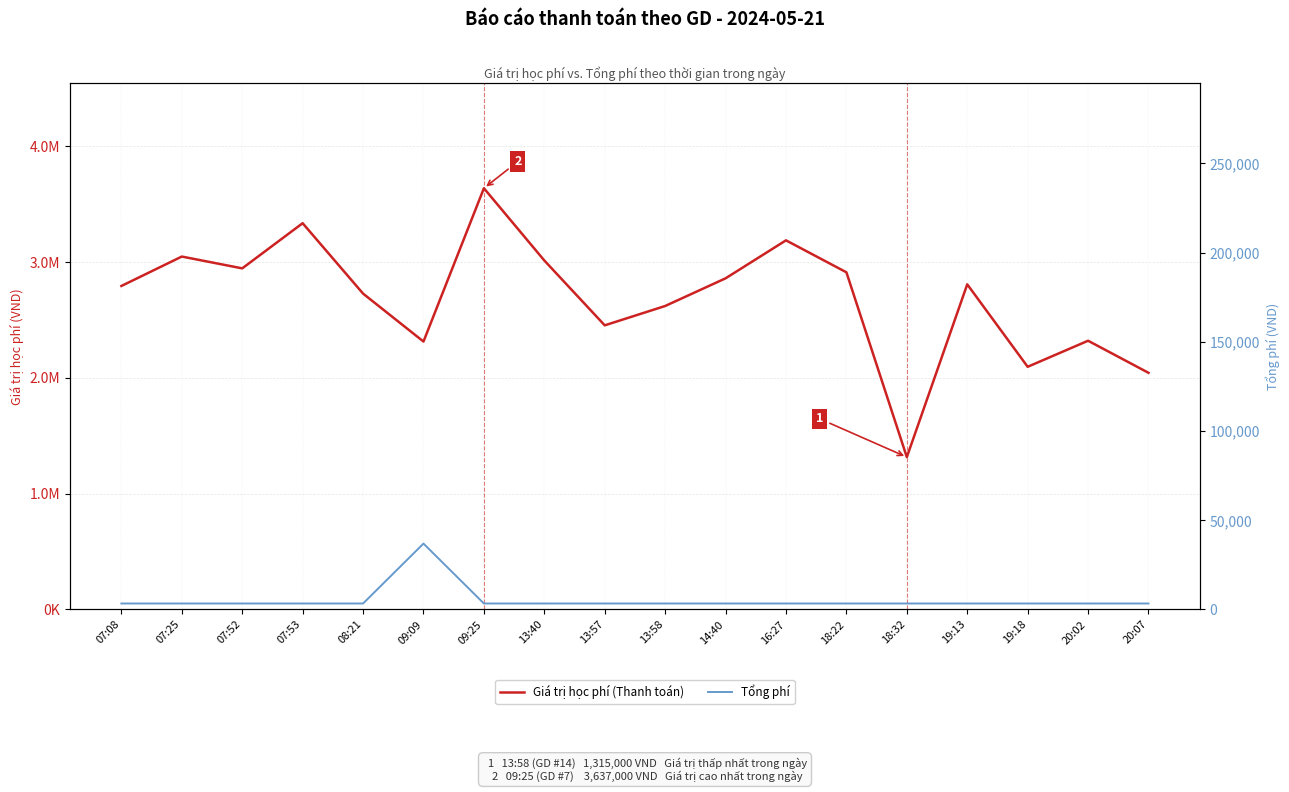

What is the sum of all Tổng phí values?

92995